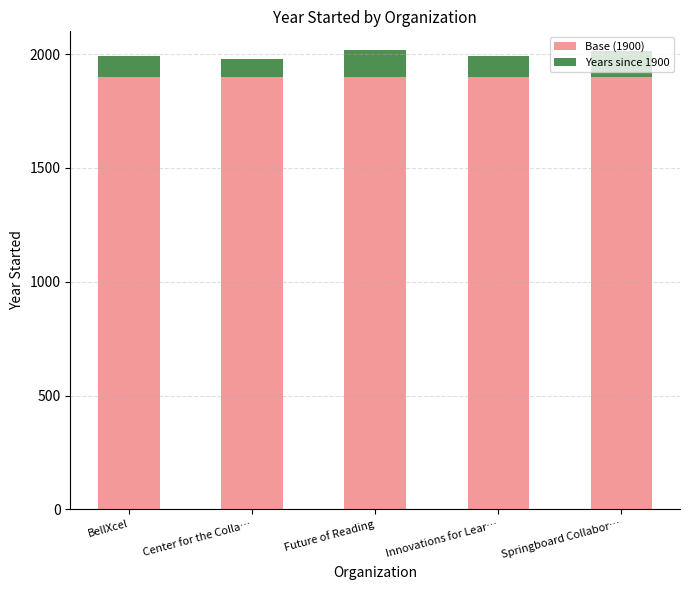

True or false: Base (1900) has a value of 1307 at Center for the Colla….

False